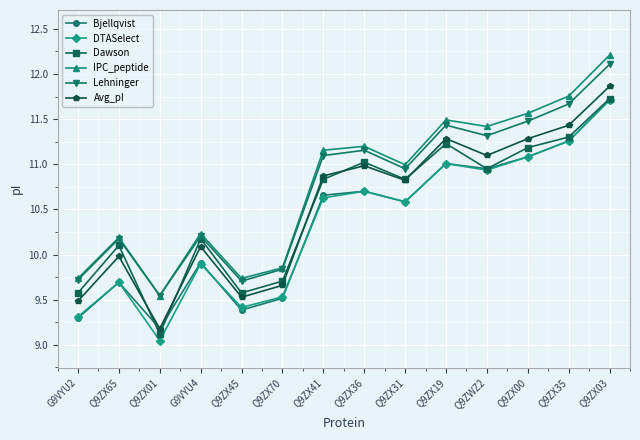

Is this an area chart (filled region under the line)?

No